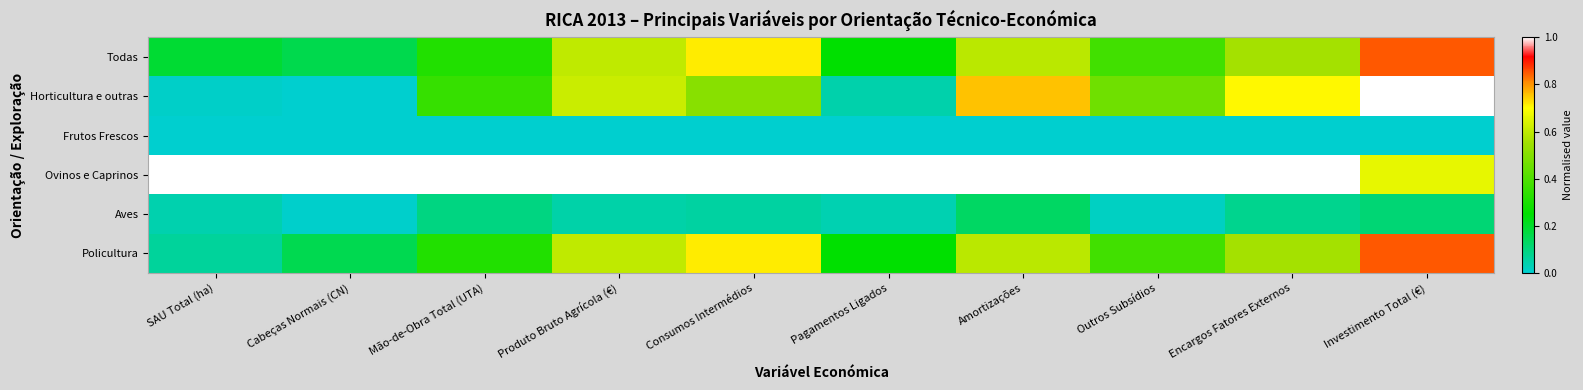

At which category is the sum across all series the highest?

Investimento Total (€)